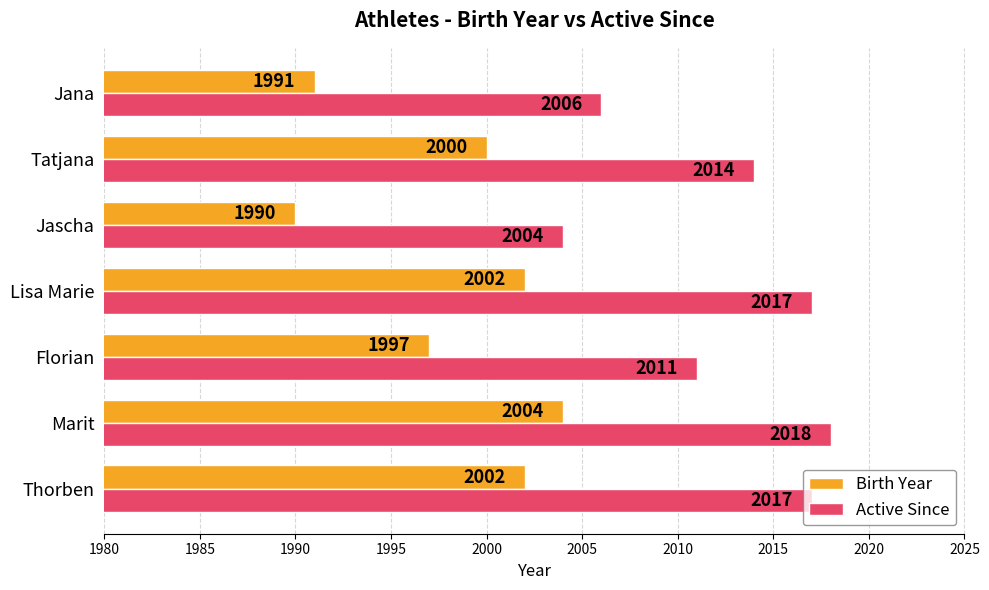

How many data points in Birth Year are less than 2000?

3